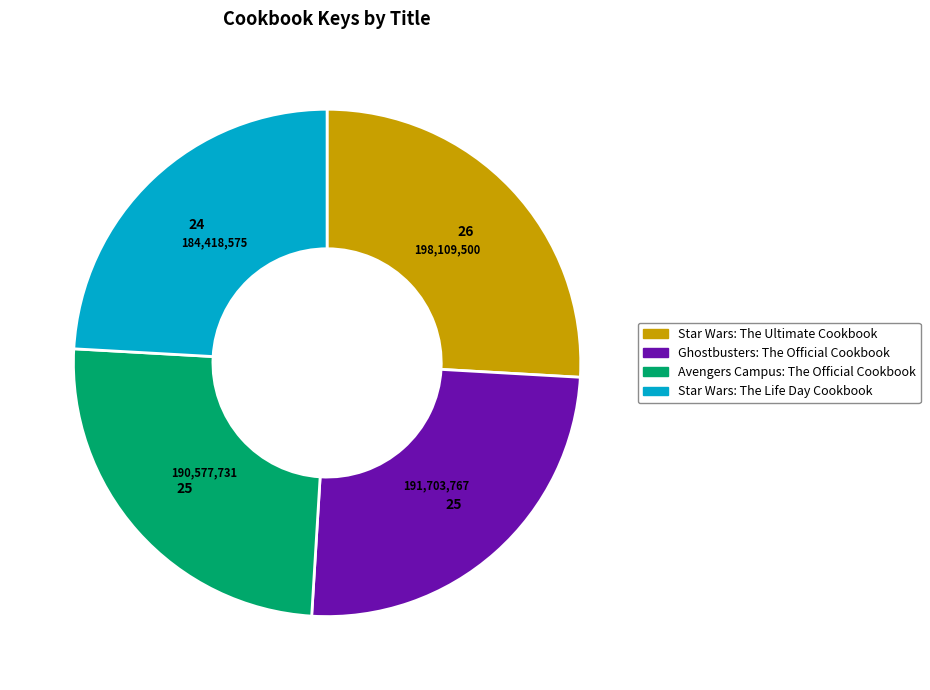

How many slices are in this pie chart?

4